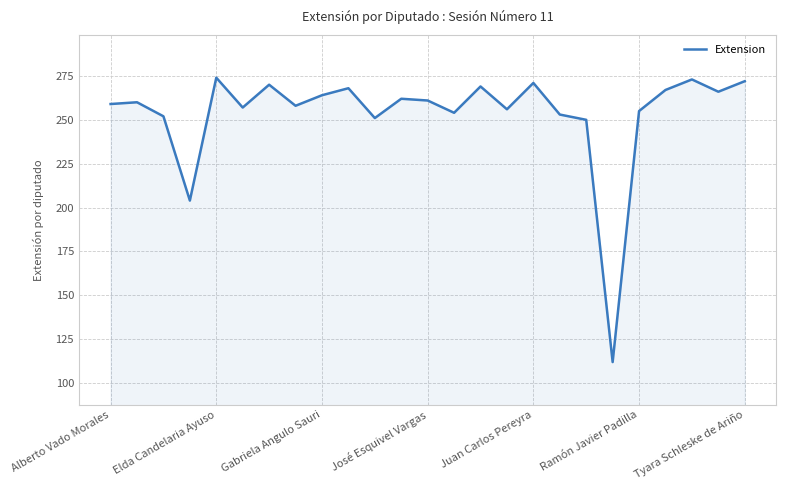

What is the sum of all values?

6338